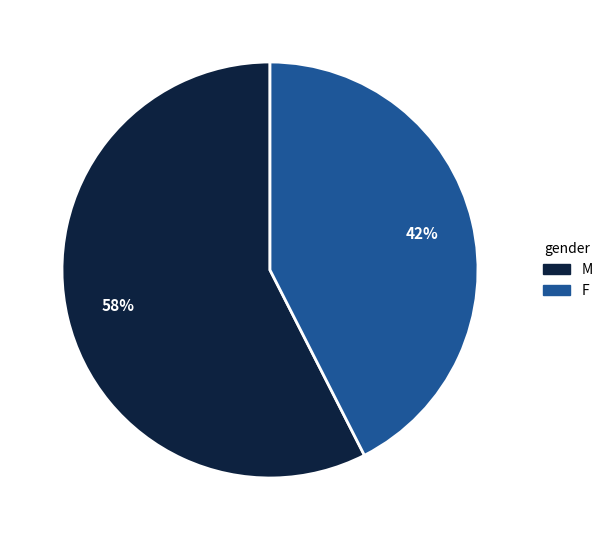

To the nearest percent, what is the average slice percentage?

50%